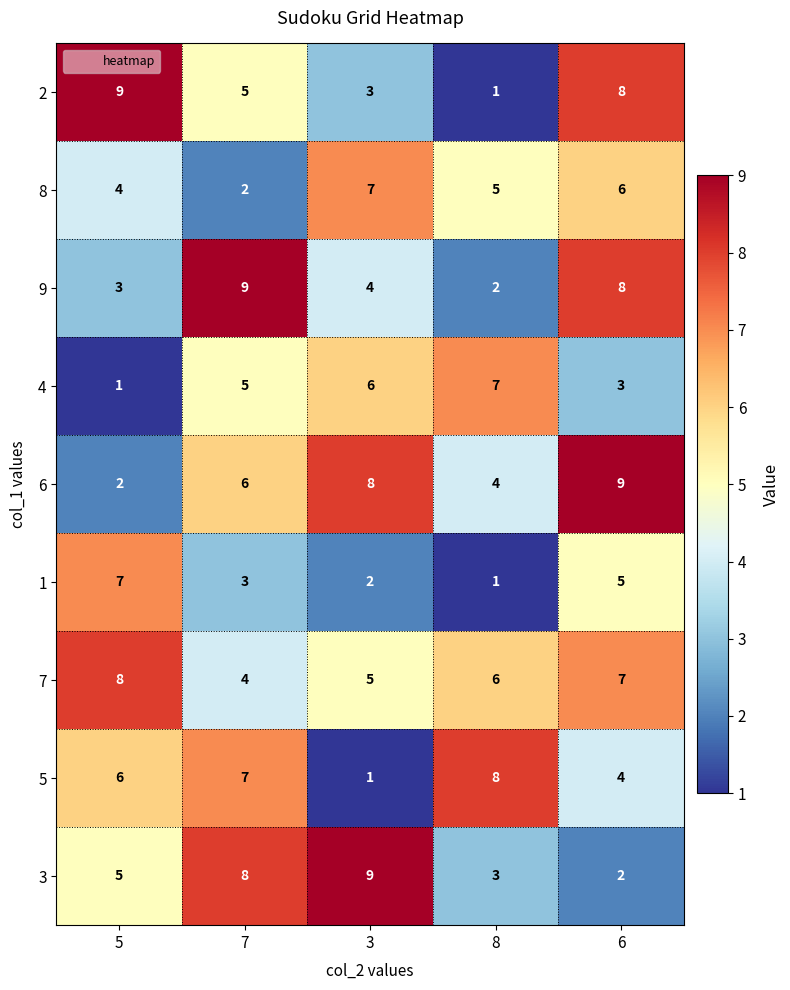

What is the total value across all series at 7?

49